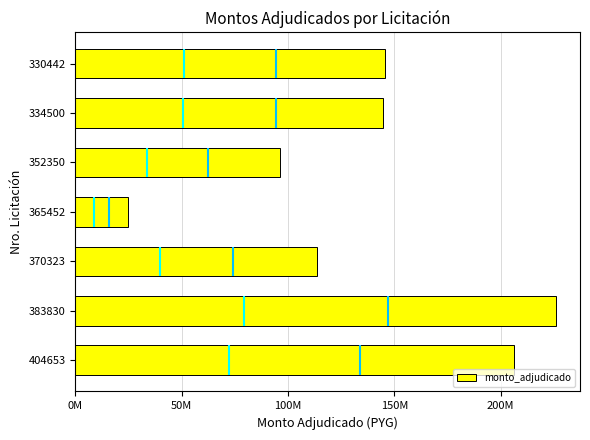

What is the maximum value shown in the chart?

226057655